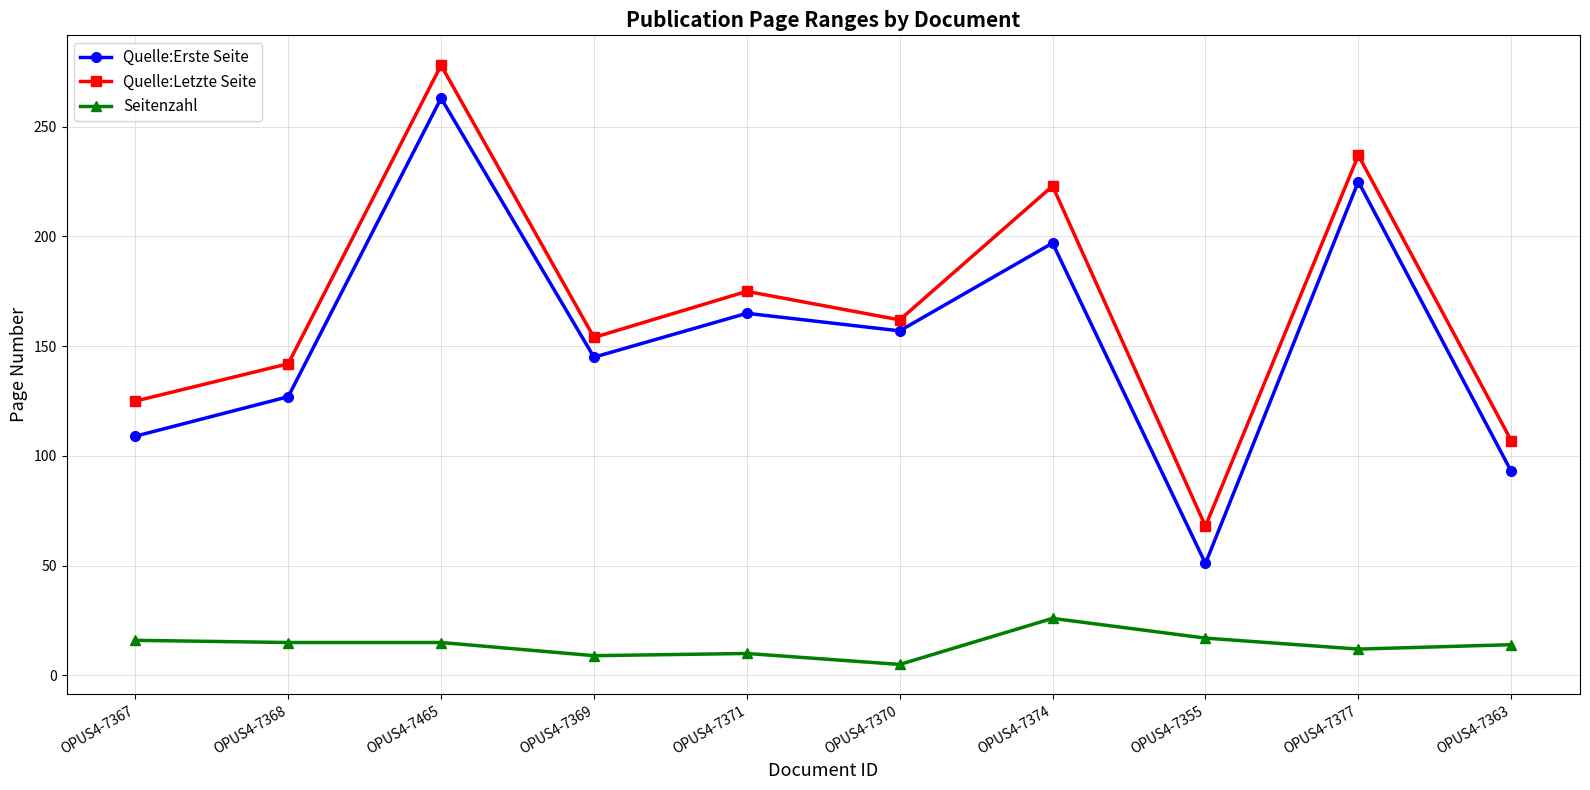

True or false: Quelle:Letzte Seite and Seitenzahl cross at least once.

False